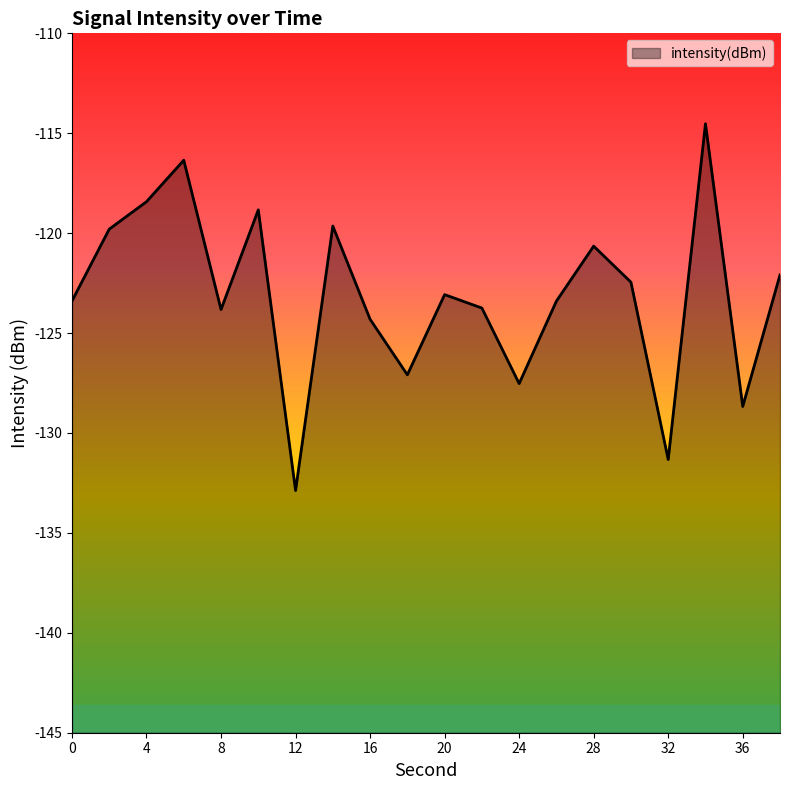

Reading left to right, what are all the values shown in this chart?

-123.4	-119.8	-118.4	-116.3	-123.8	-118.8	-132.9	-119.6	-124.3	-127.1	-123.1	-123.7	-127.5	-123.4	-120.6	-122.5	-131.3	-114.5	-128.7	-122.1